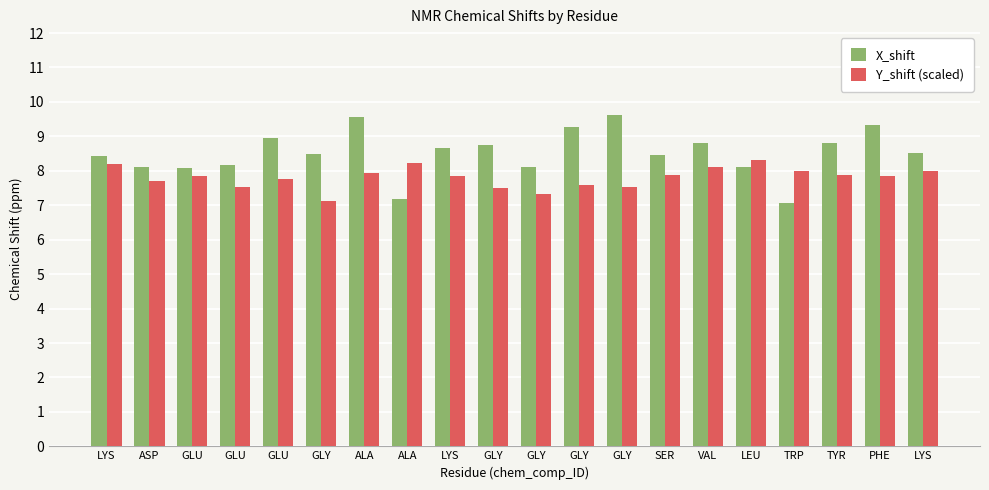

How many distinct data groups are displayed?

2